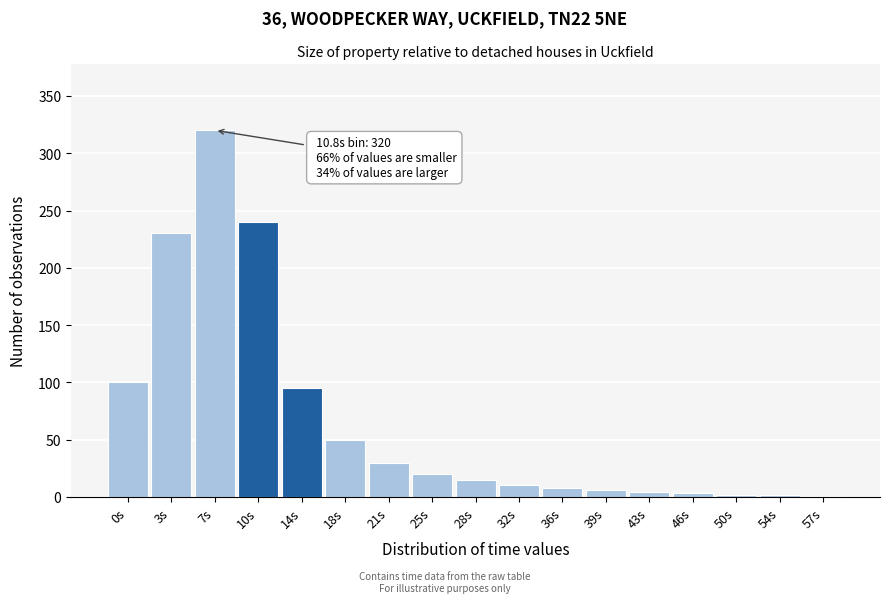

At which label is the value closest to 160?

0s